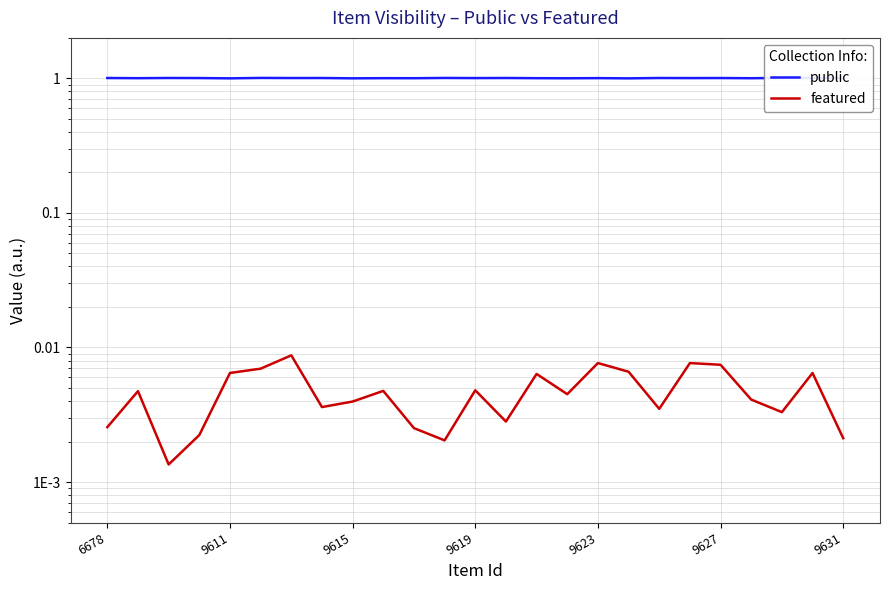

Reading right to left, what are all the values shown in this chart?

public: 1.0	1.0	1.0	1.0	1.0	1.0	1.0	1.0	1.0	1.0	1.0	1.0	1.0	1.0	1.0	1.0	1.0	1.0	1.0	1.0	1.0	1.0	1.0	1.0	1.0
featured: 0.0	0.0	0.0	0.0	0.0	0.0	0.0	0.0	0.0	0.0	0.0	0.0	0.0	0.0	0.0	0.0	0.0	0.0	0.0	0.0	0.0	0.0	0.0	0.0	0.0